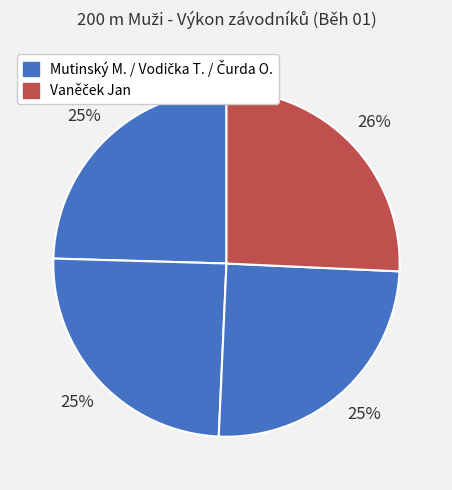

How many segments does this pie chart have?

4